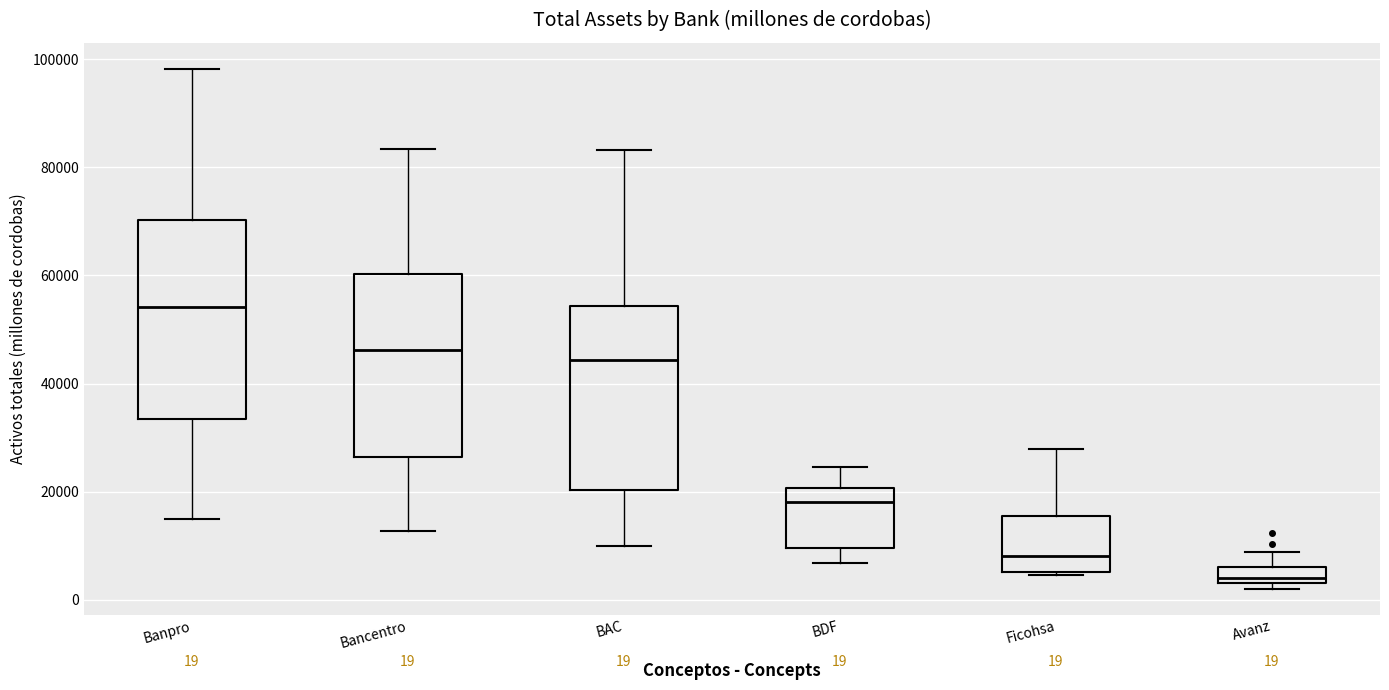

Which box is the tallest, from its lower edge to its upper edge?

Banpro